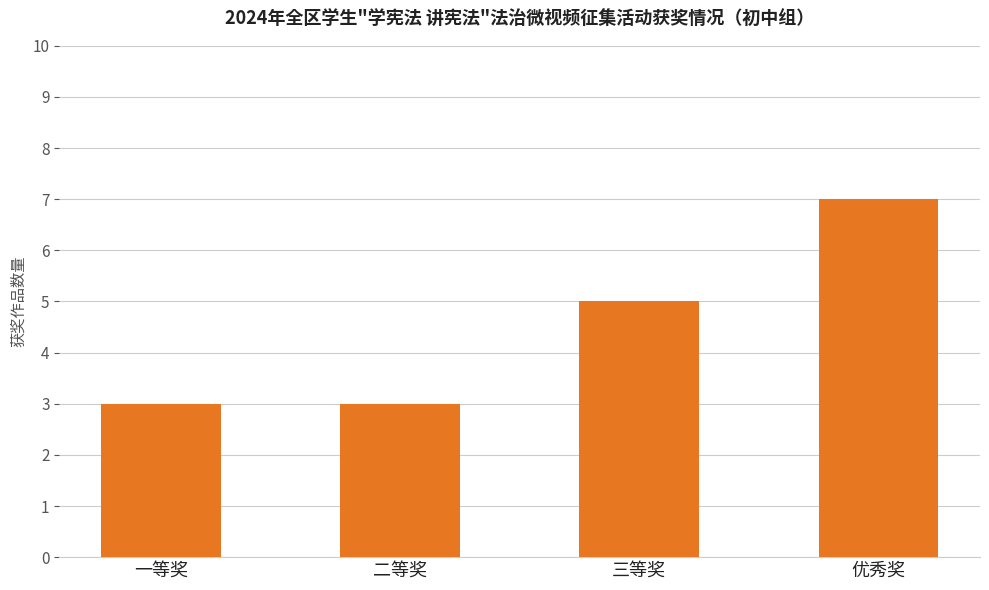

The chart shows a value of 11 at 优秀奖. True or false?

False